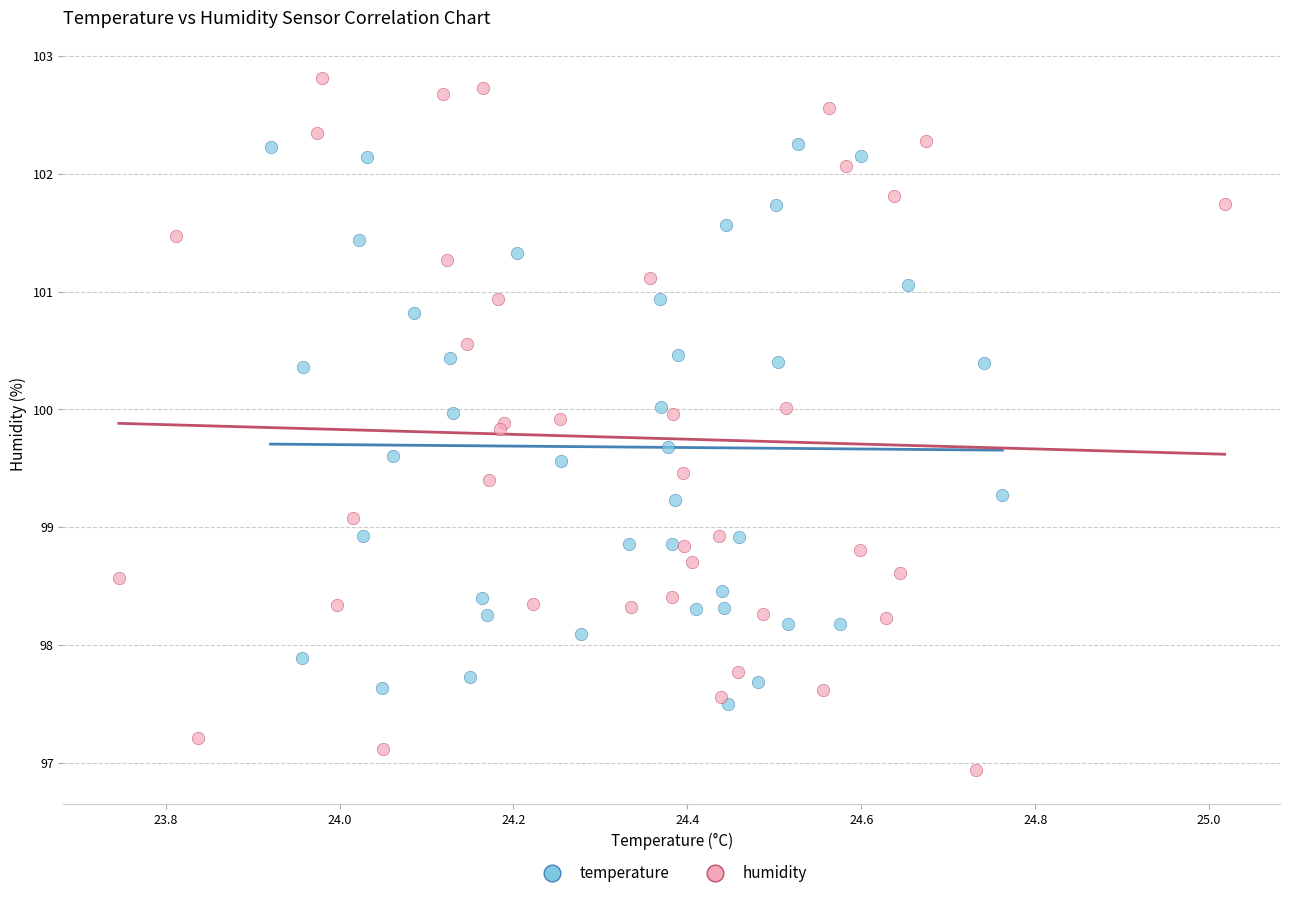

Which series reaches the minimum Y coordinate?

humidity